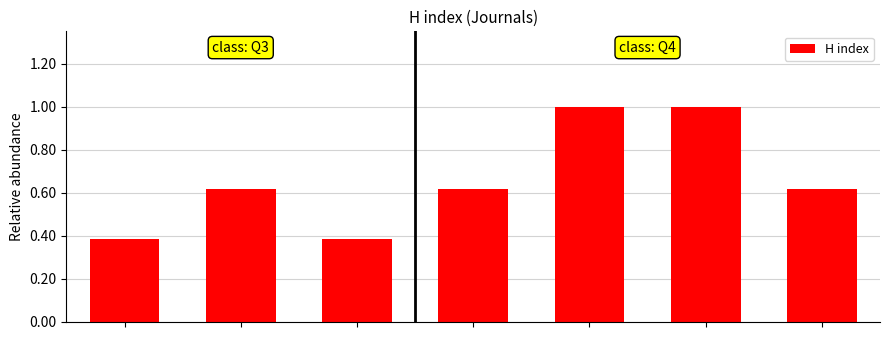

Are the bars horizontal?

No